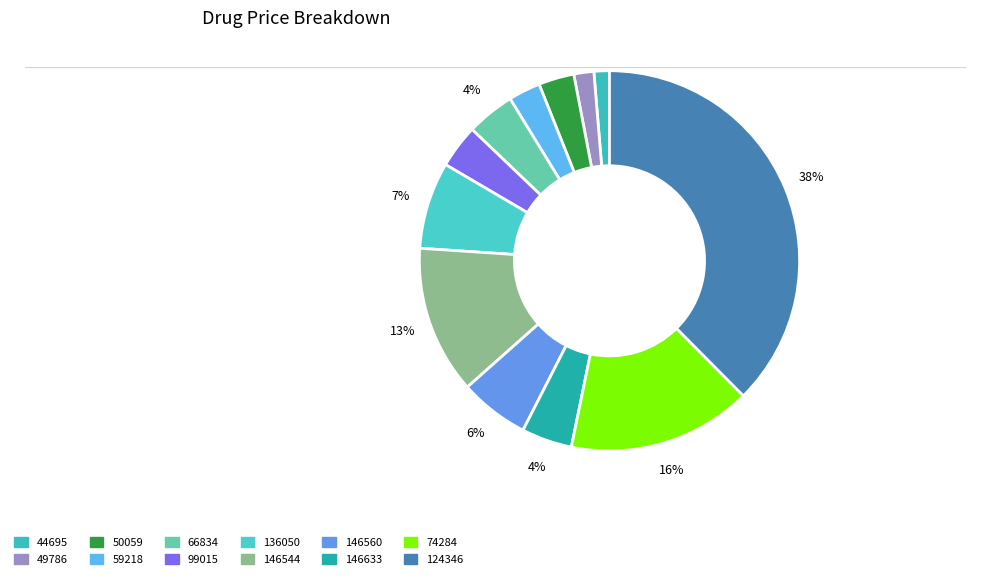

Rank the categories by value from lowest to highest.

44695, 49786, 59218, 50059, 99015, 66834, 146633, 146560, 136050, 146544, 74284, 124346